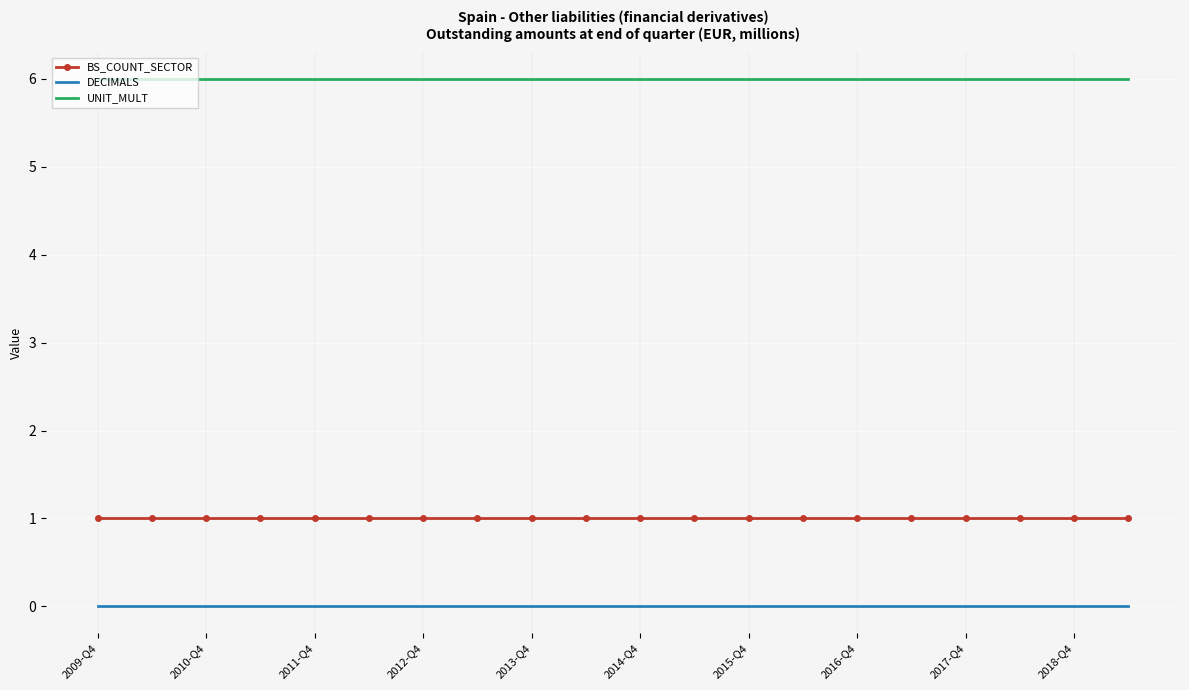

True or false: BS_COUNT_SECTOR and UNIT_MULT cross at least once.

False